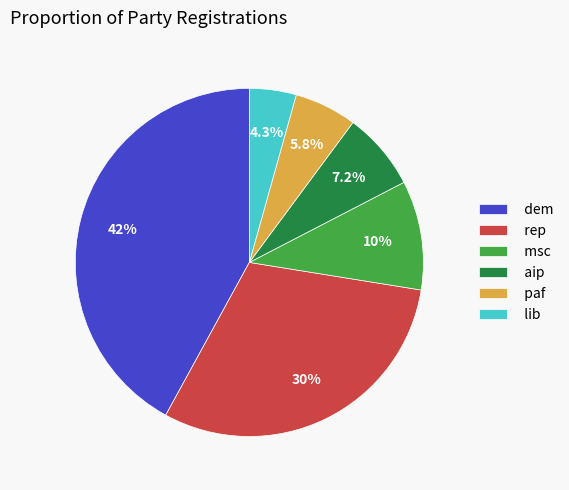

True or false: rep accounts for 18% of the total.

False